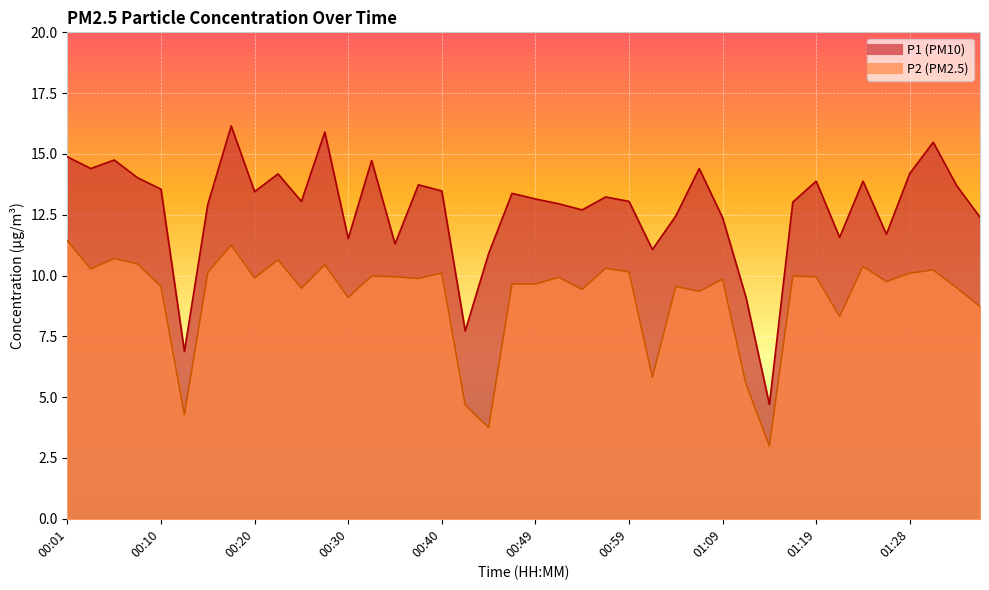

True or false: P2 has more than 0 points higher than both neighbors.

True